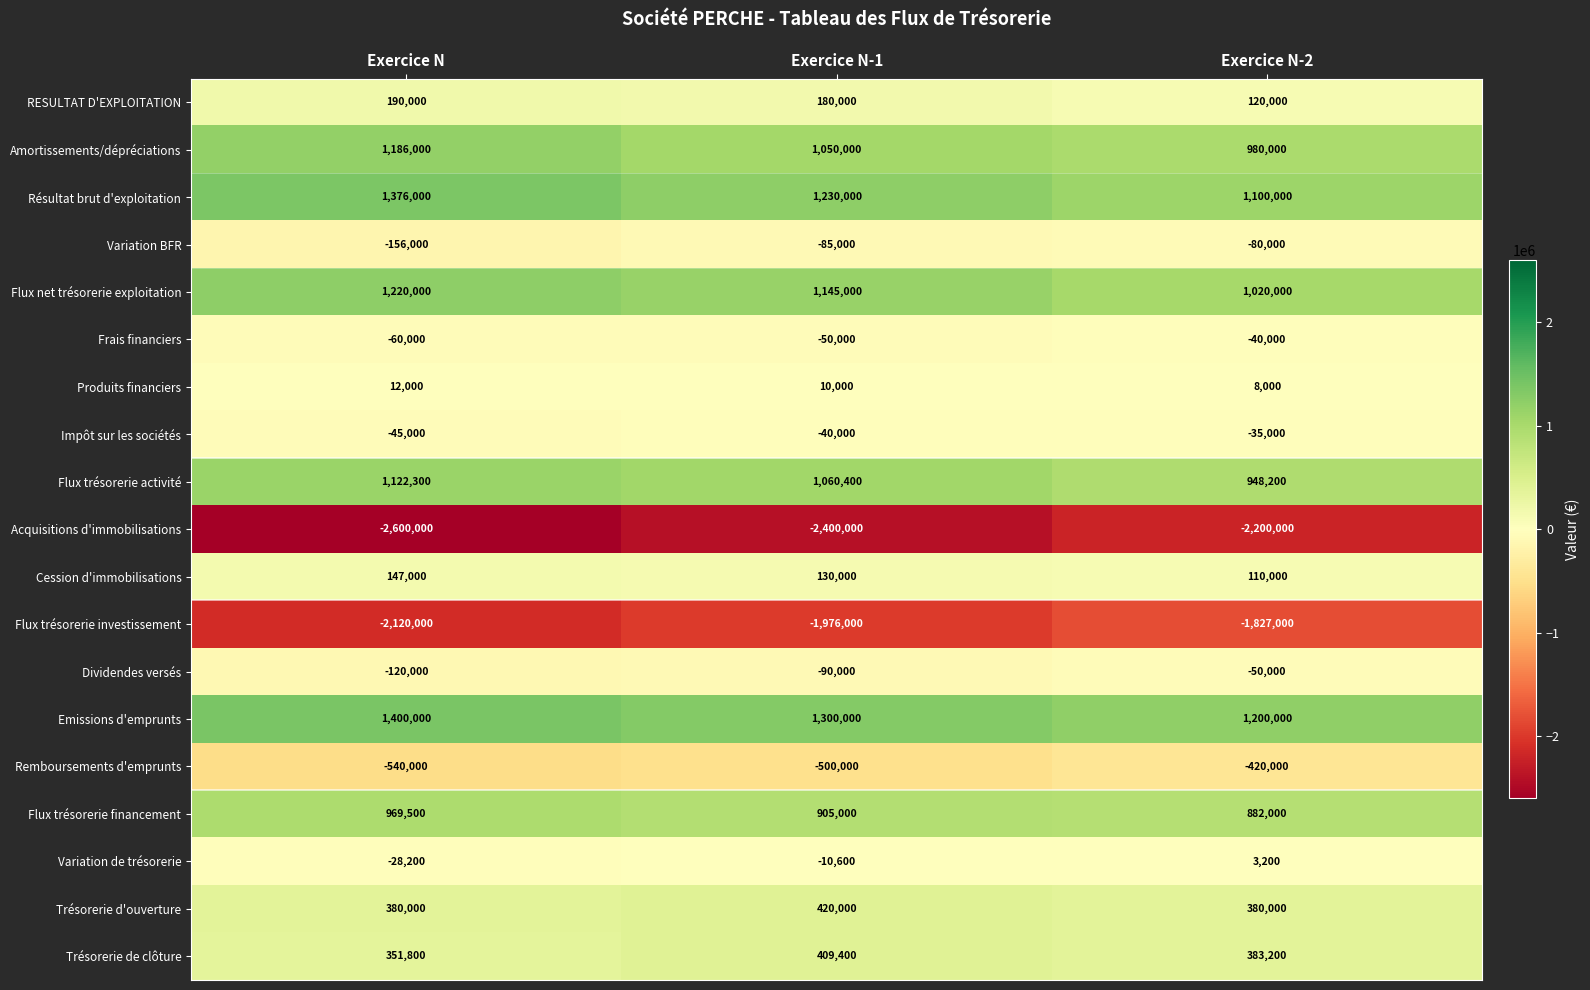

What is the minimum value shown in the chart?

-2600000